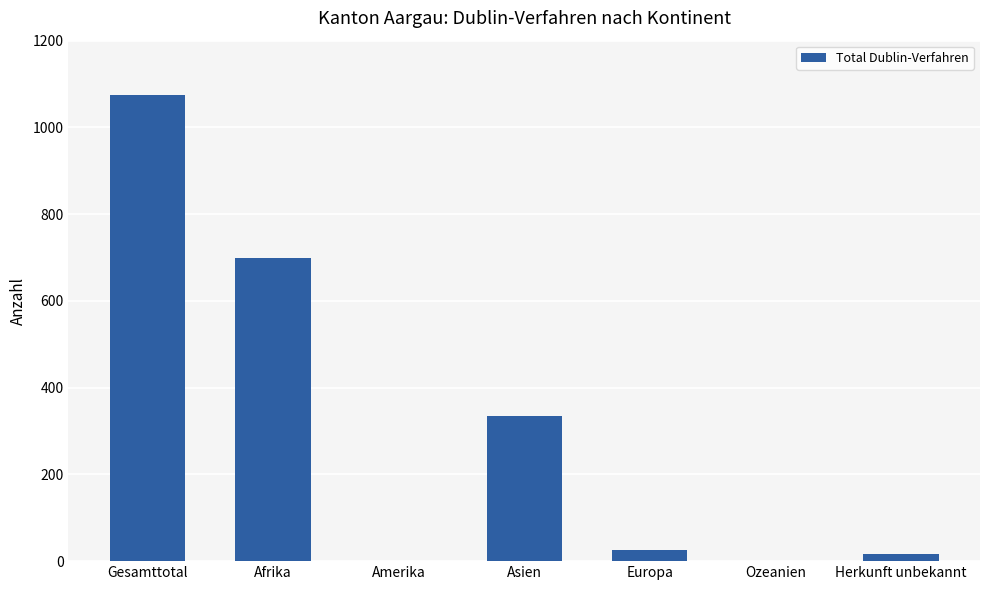

Reading left to right, what are all the values shown in this chart?

1075	700	0	334	25	0	16